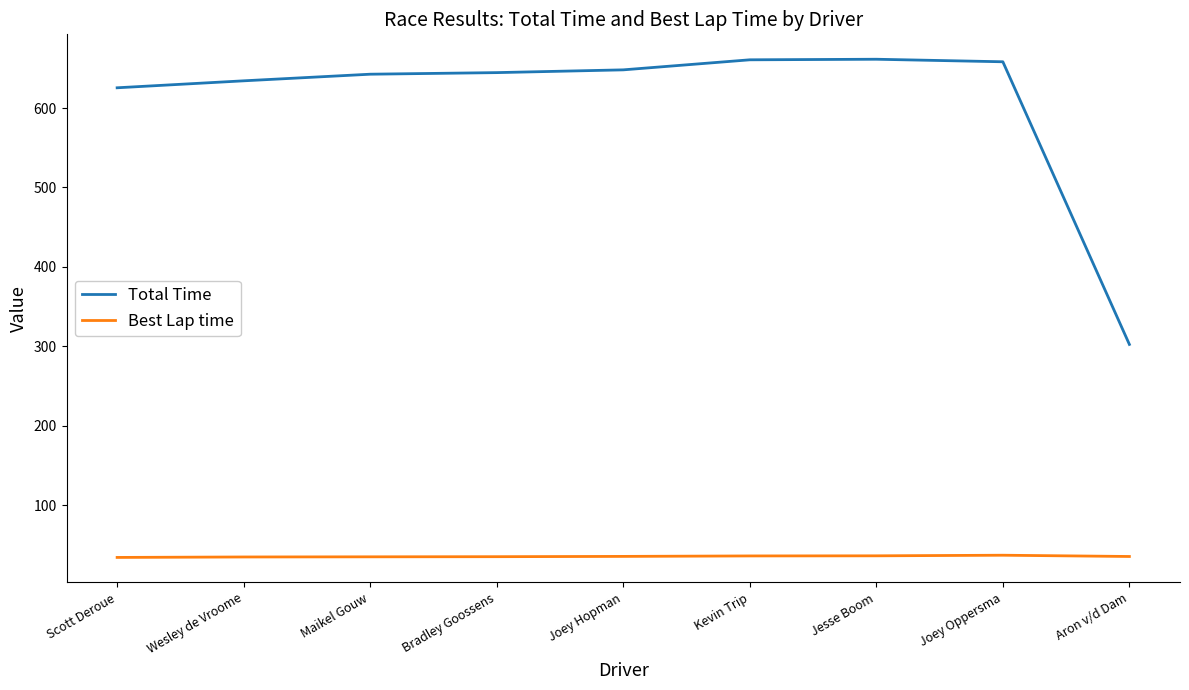

What is the minimum value for Total Time?

302.4